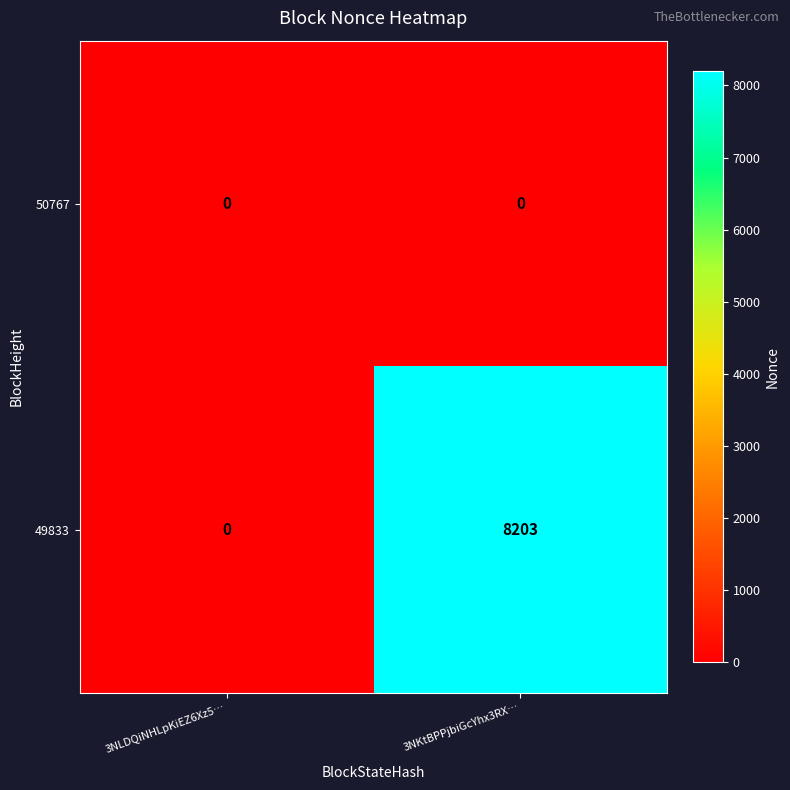

At how many categories does at least one series exceed 5176?

1